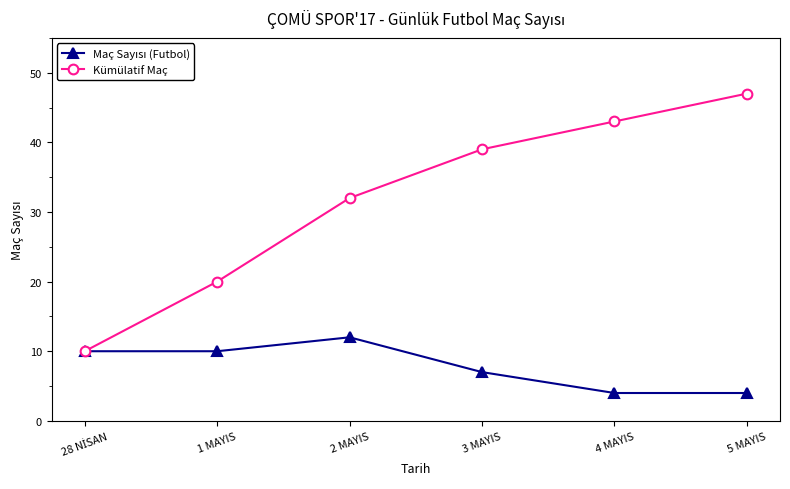

Where is Kümülatif Maç nearest to the value 28?

2 MAYIS